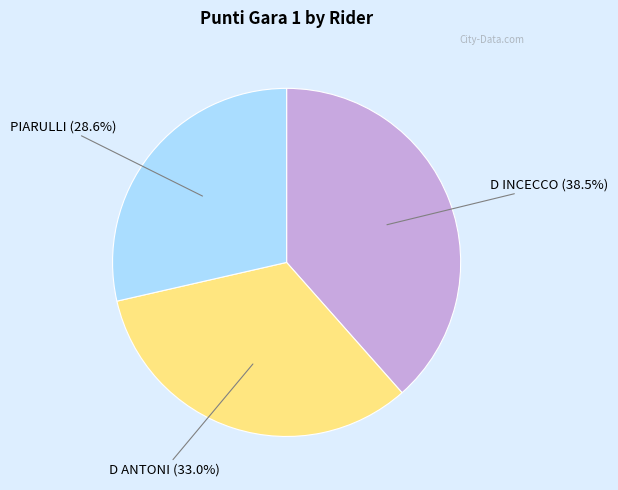

Which slice is the largest?

D INCECCO